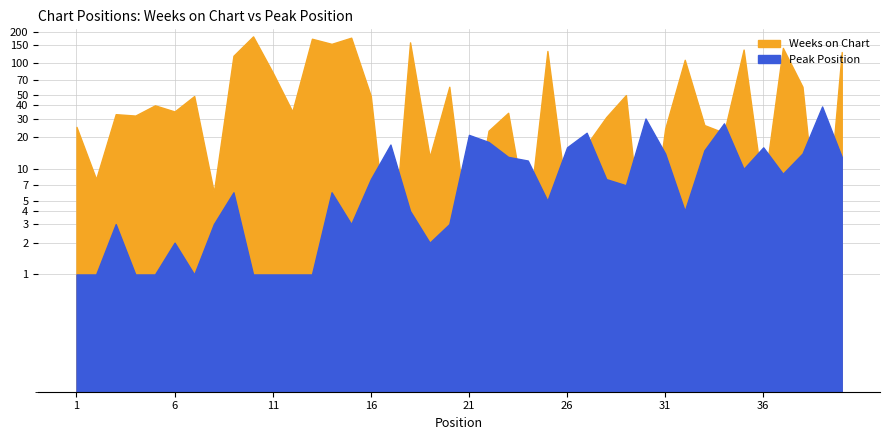

At which category is the sum across all series the highest?

10